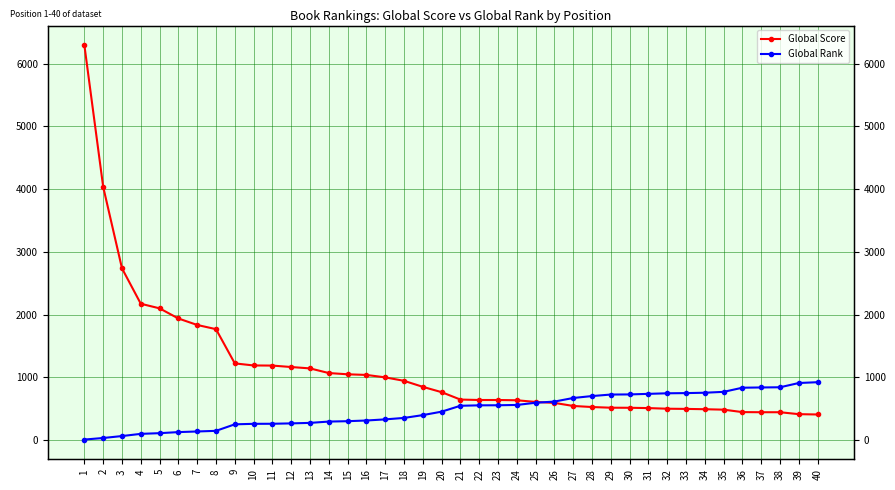

What is the value of the Global Rank point at the 15th from the left?

299